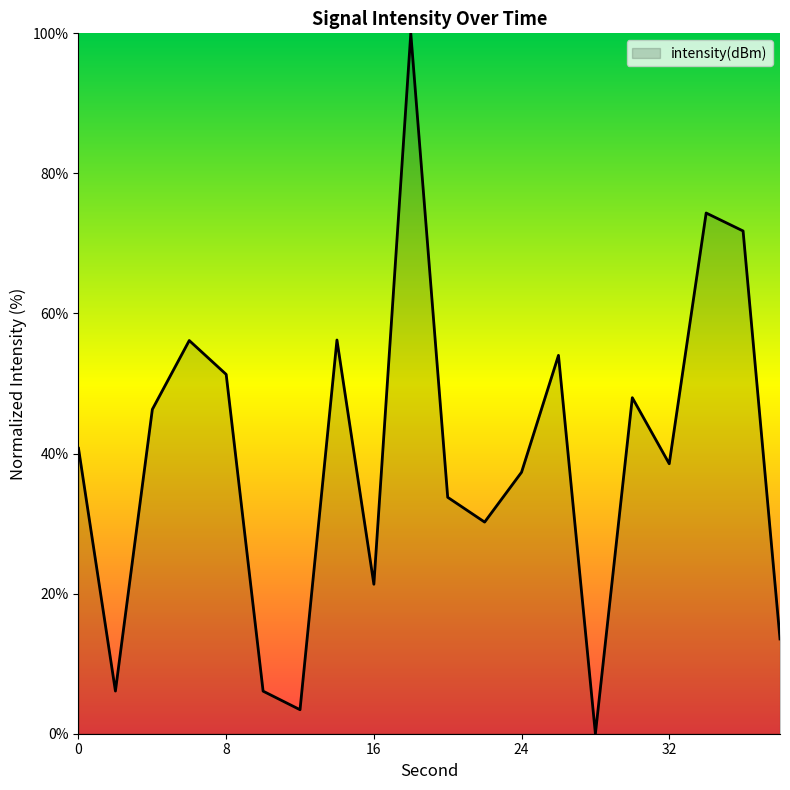

What is the greatest value displayed?

100.0